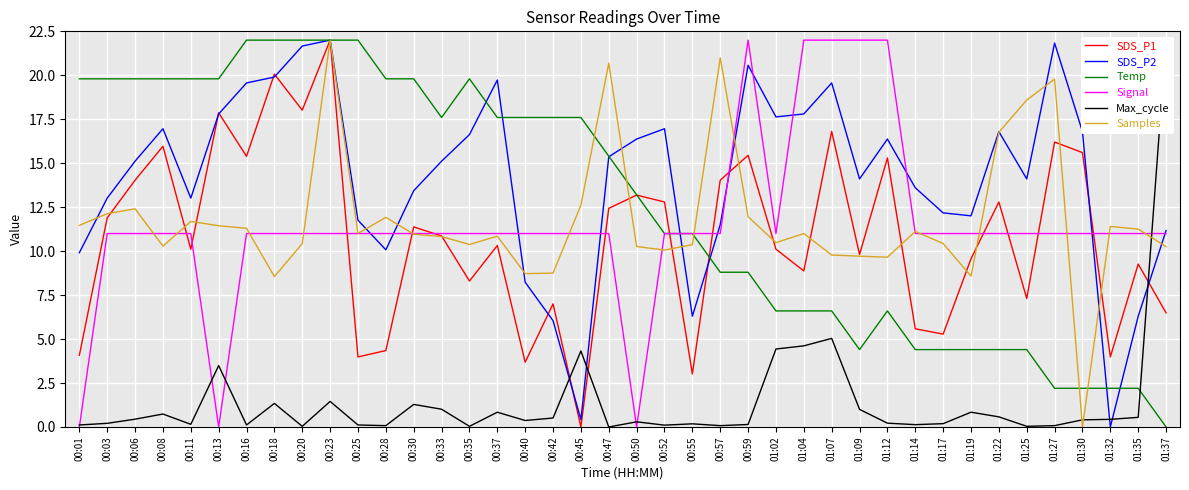

Read the SDS_P2 value at 00:45.

0.4